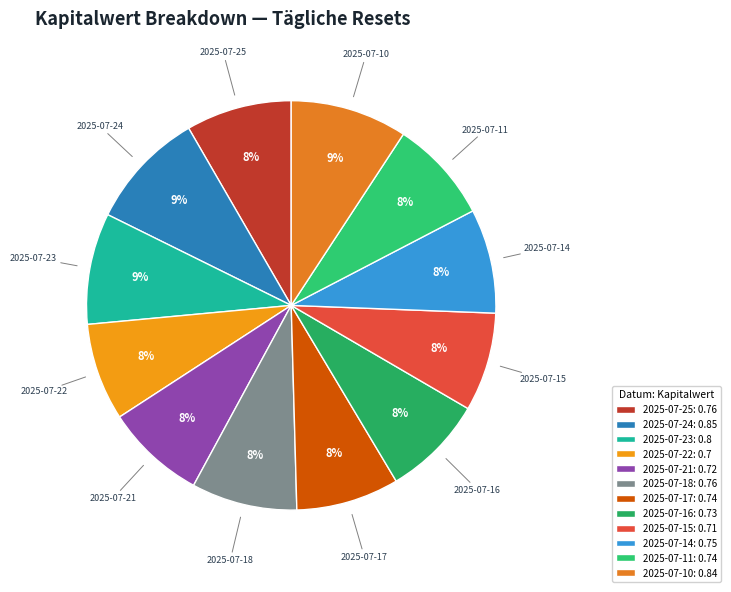

Combined, do 2025-07-18 and 2025-07-22 account for over 50%?

No